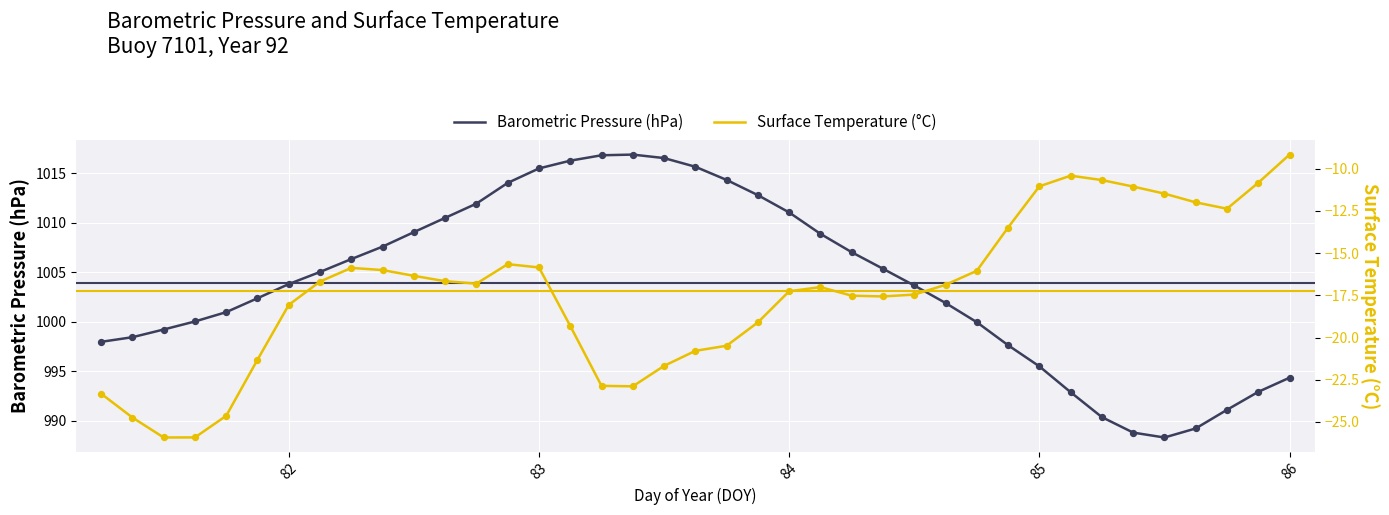

At how many categories does at least one series exceed 615?

39